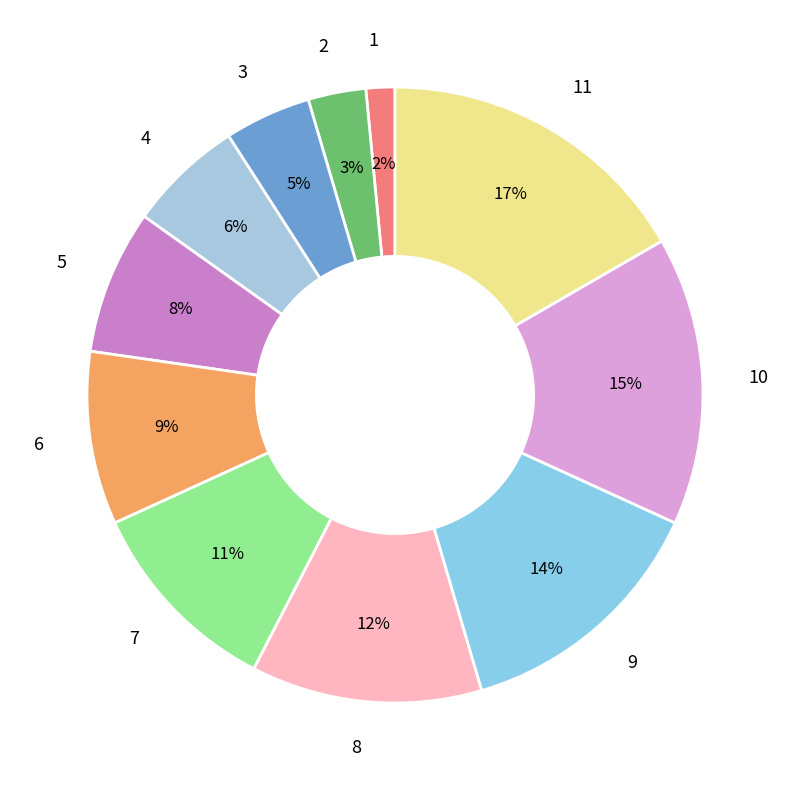

To the nearest percent, what percentage of the pie is 1?

2%